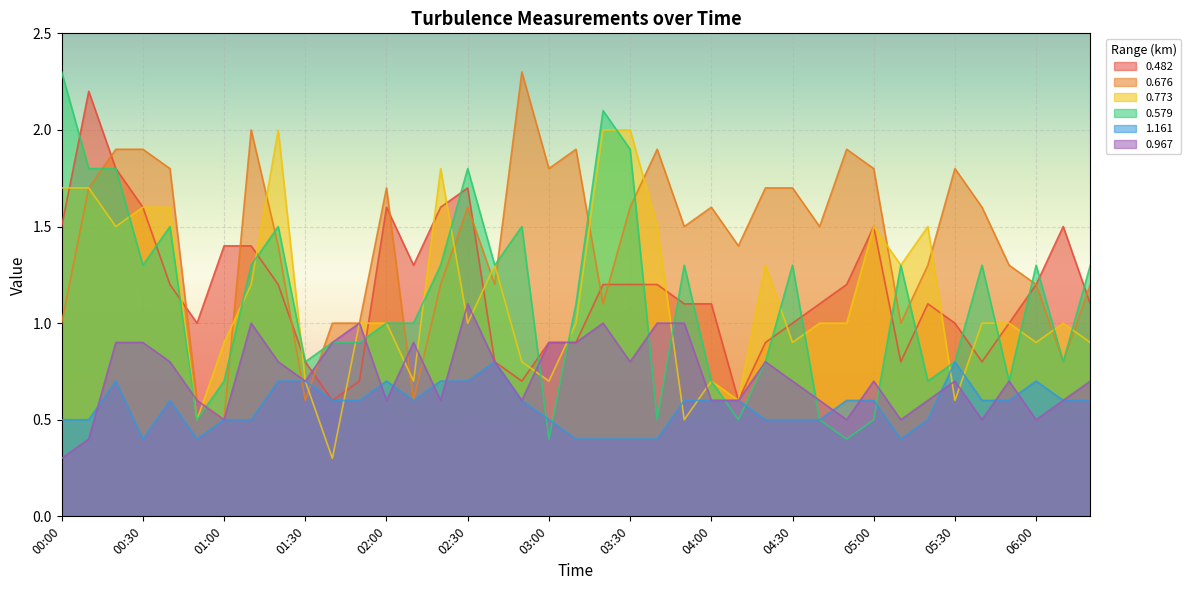

True or false: 0.482 and 1.161 cross at least once.

False